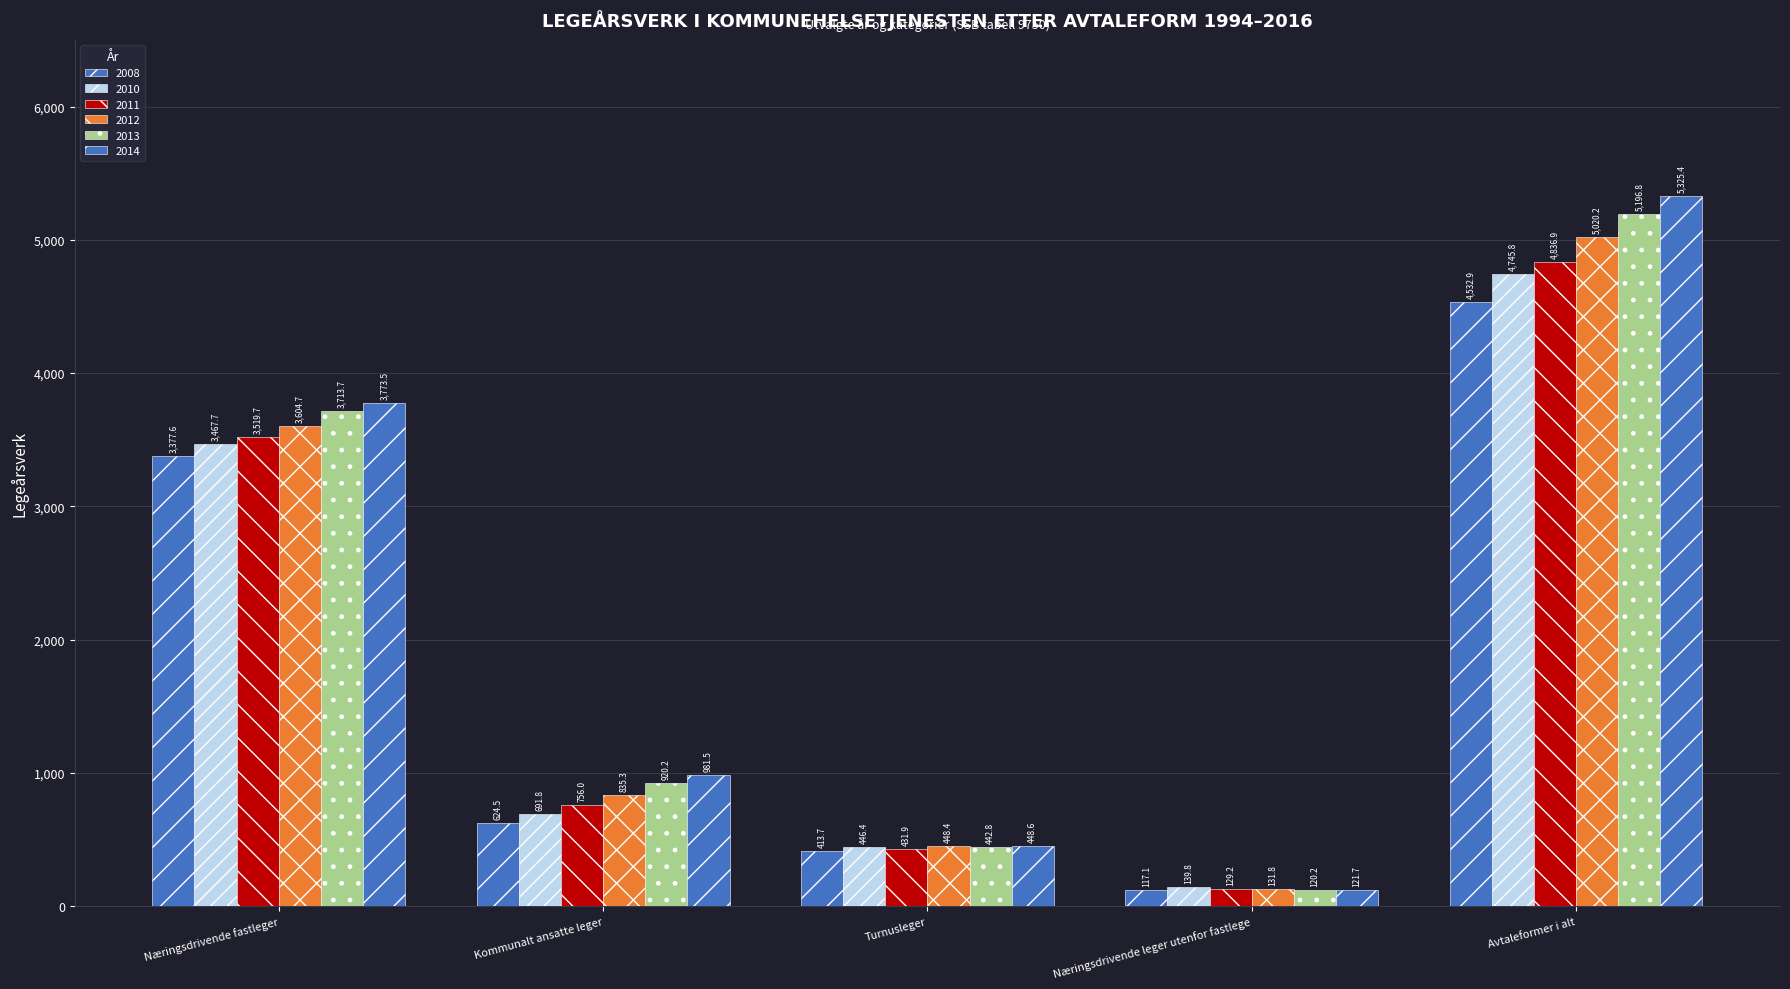

How many bars are there in total?

30